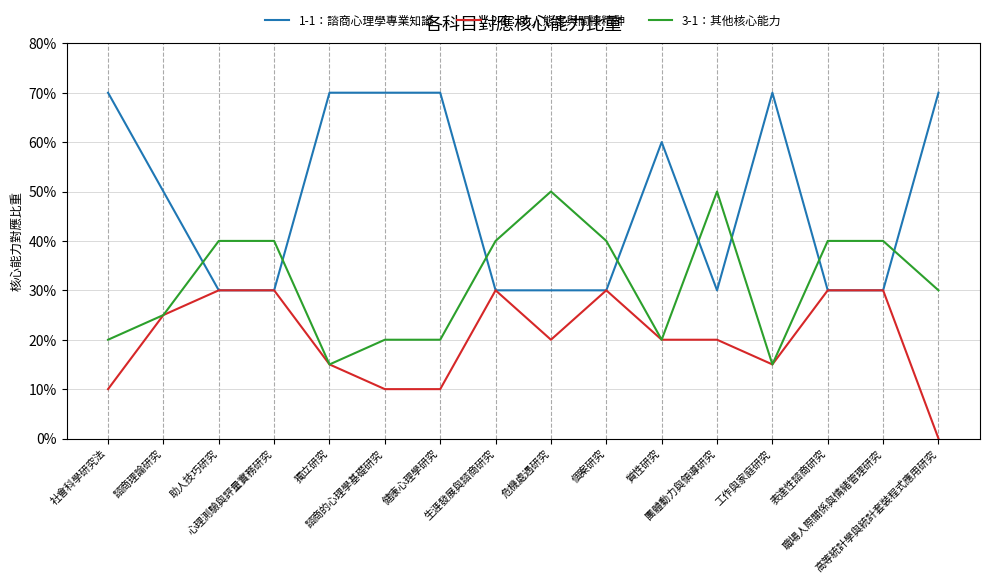

What is the value of the 3-1：其他核心能力 point at the 13th from the left?

0.1